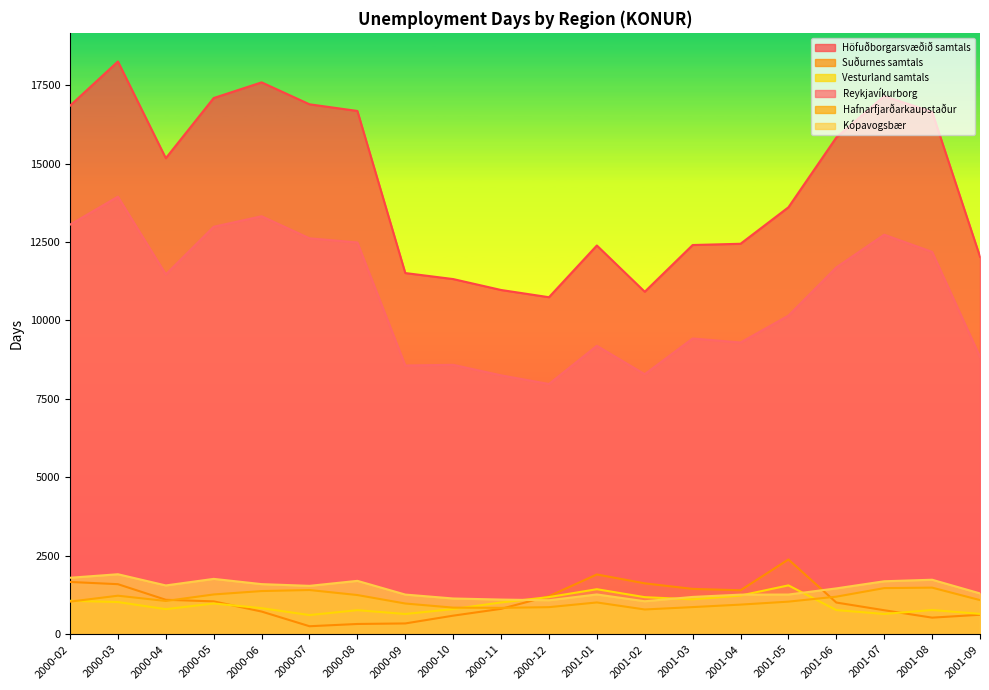

Where does the Höfuðborgarsvæðið samtals series first go above 15170?

2000-02